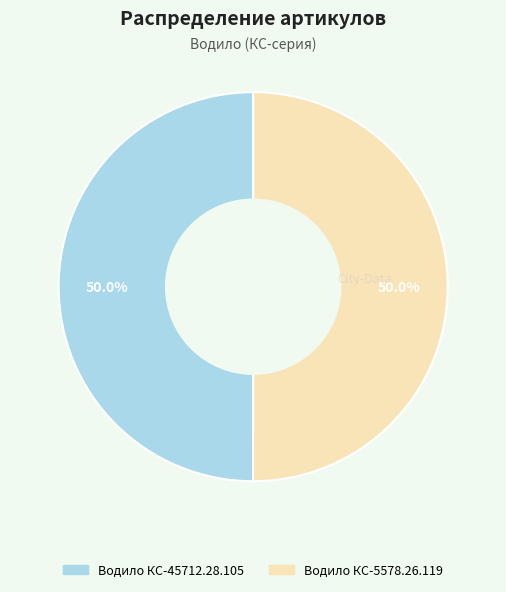

Approximately how many times larger is the value at Водило КС-45712.28.105 compared to Водило КС-5578.26.119?

1.0